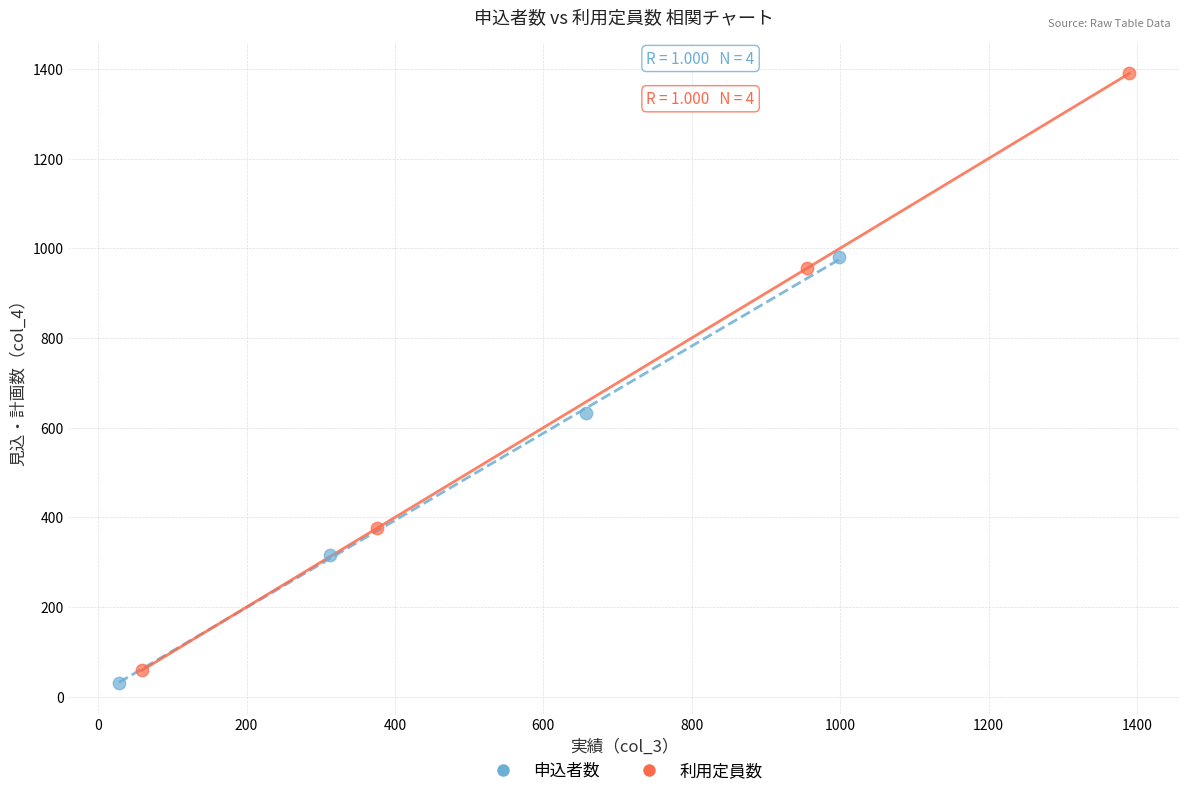

Which series contains the highest Y value?

利用定員数